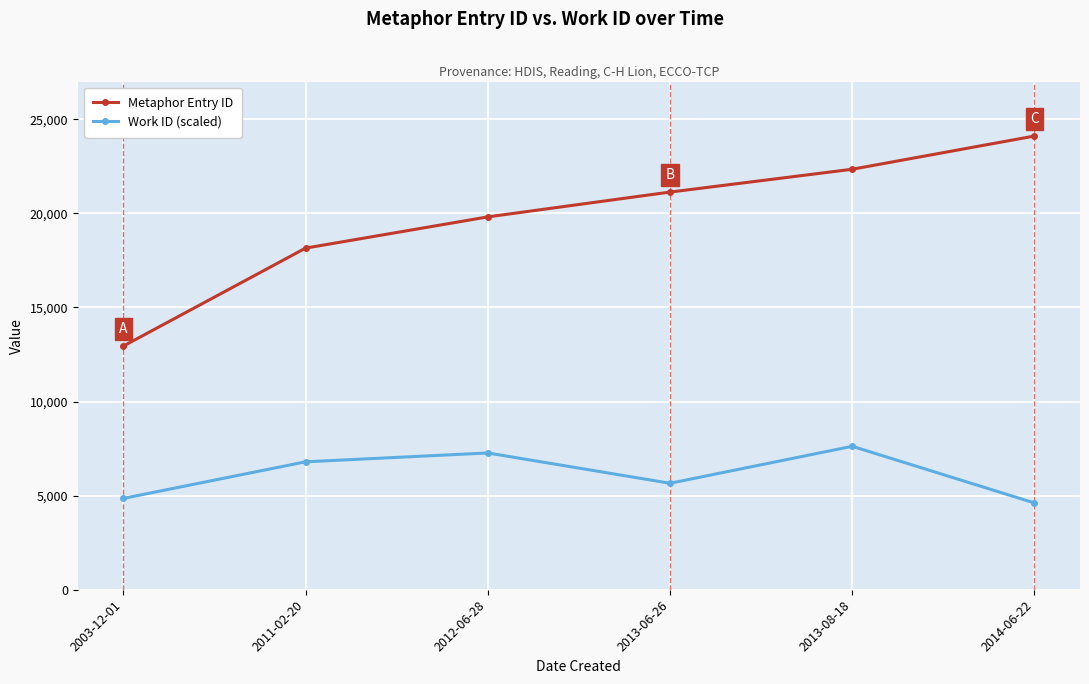

Where is Work ID (scaled) nearest to the value 6116?

2013-06-26